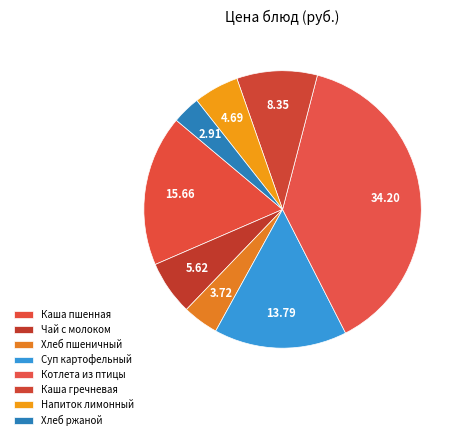

Is it true that Котлета из птицы is 46% of the pie?

False